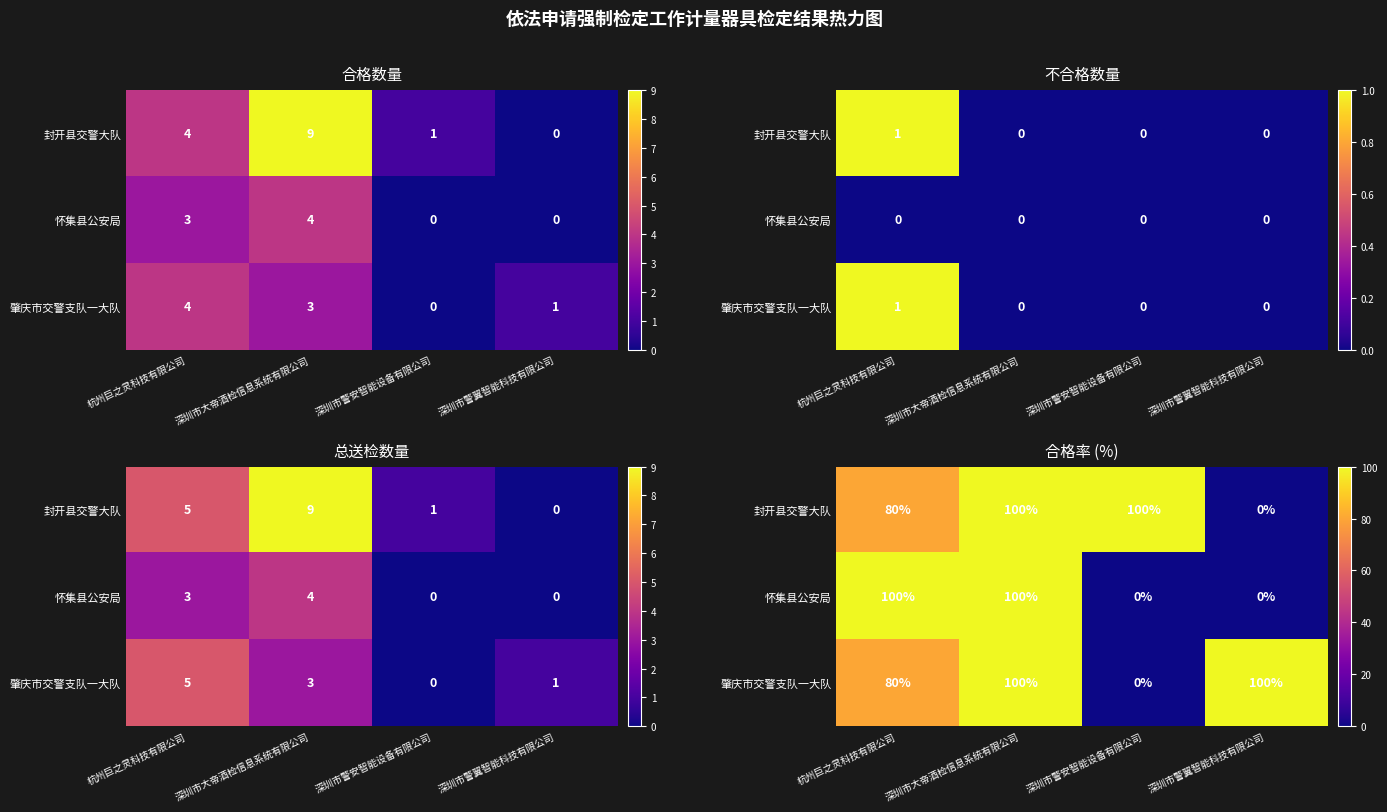

What is the difference between the 封开县交警大队 values at 深圳市警翼智能科技有限公司 and 深圳市大帝酒检信息系统有限公司?

100